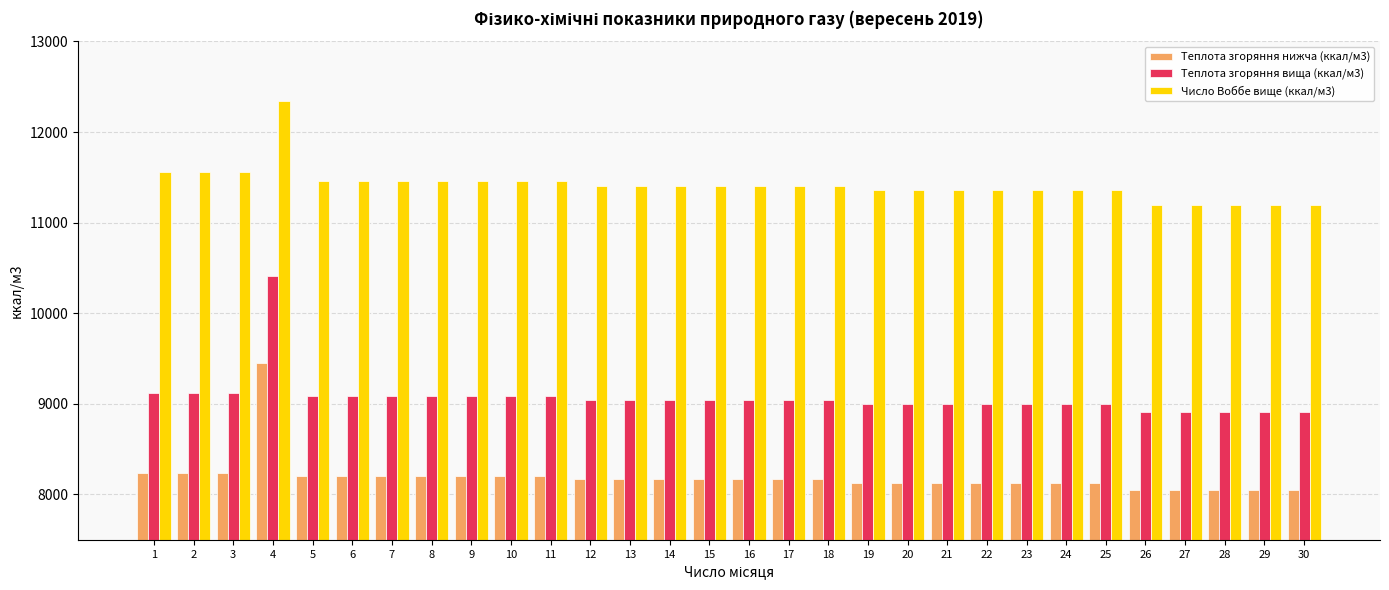

Count the number of data series in this chart.

3